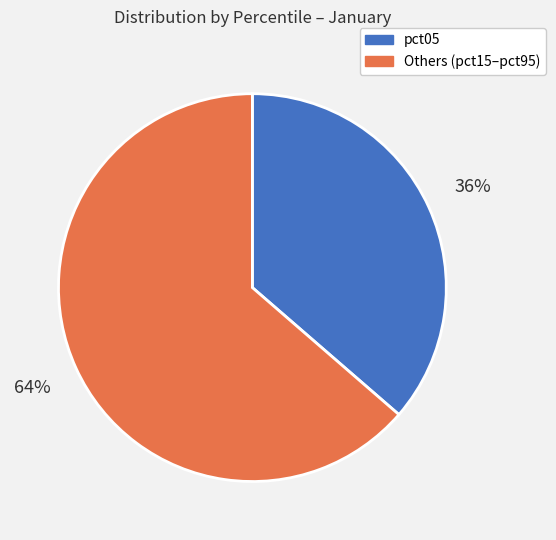

What is the largest slice in the pie chart?

Others (pct15–pct95)